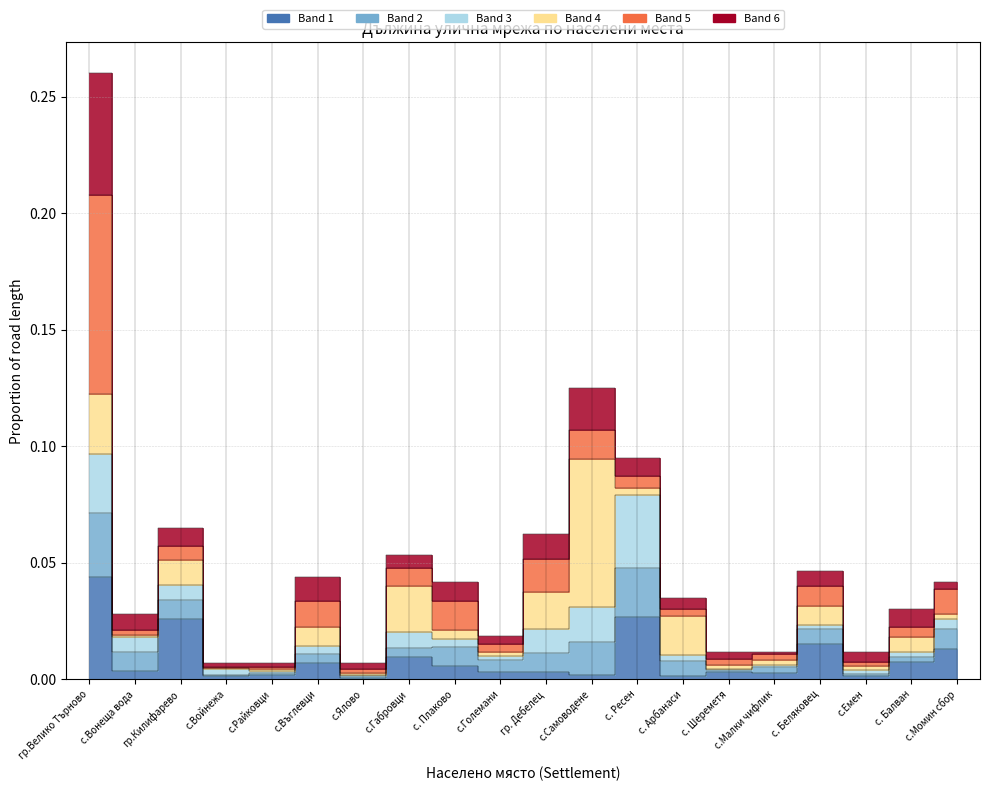

Which category has the lowest value across all series?

с.Райковци